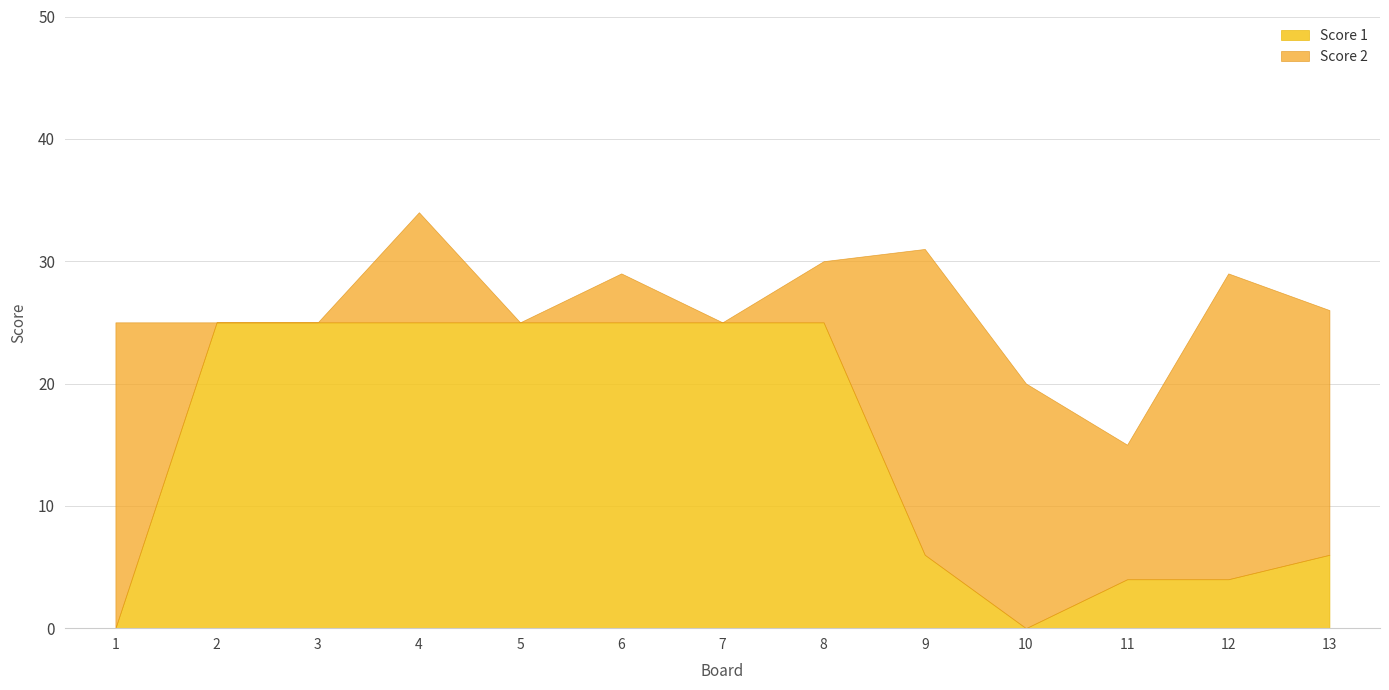

Which category has the lowest value across all series?

1